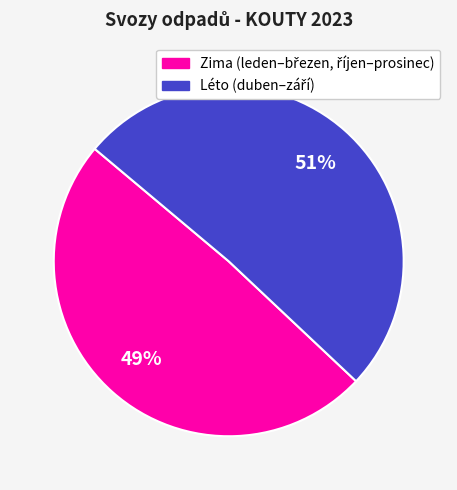

Is there any slice that represents more than half of the pie?

Yes